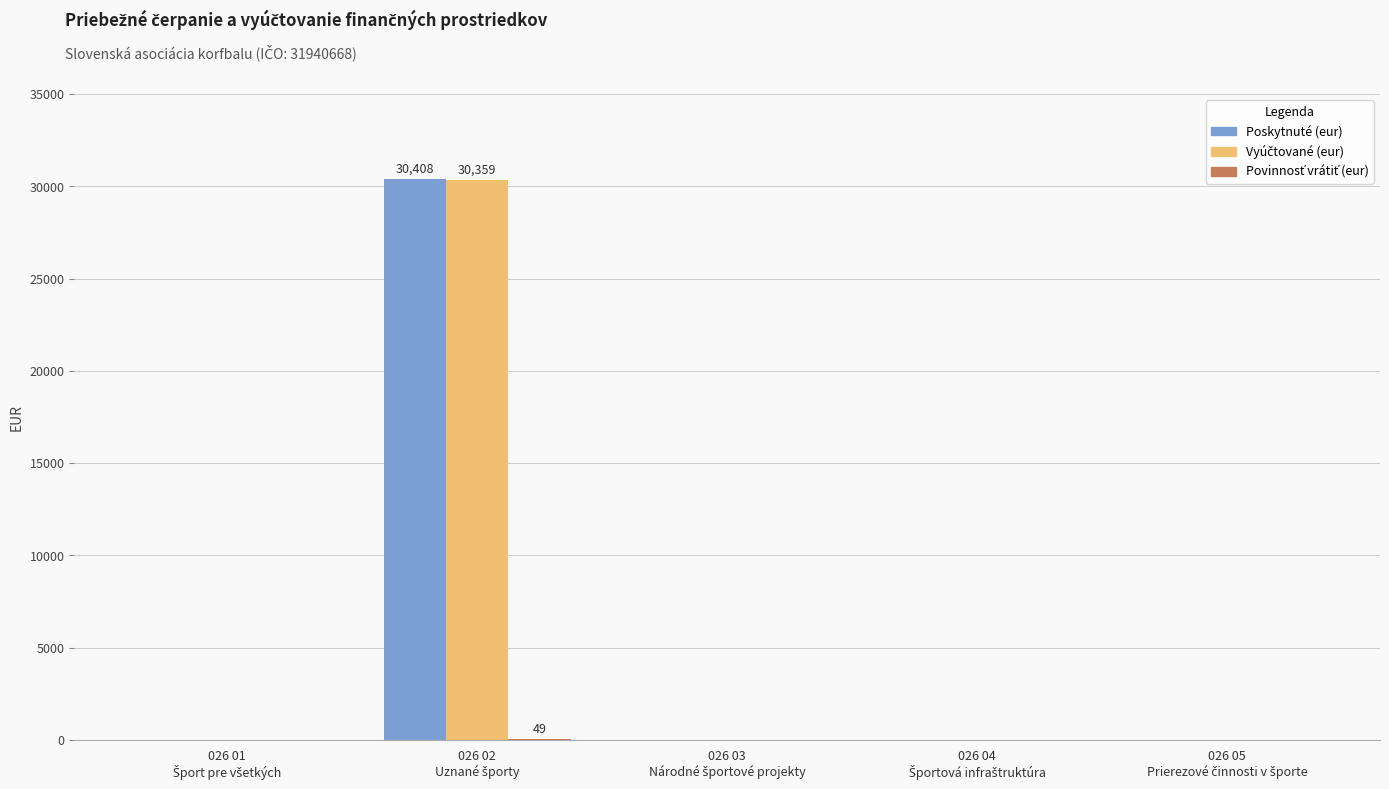

Which has a higher value, 026 05
Prierezové činnosti v športe or 026 01
Šport pre všetkých?

026 05
Prierezové činnosti v športe